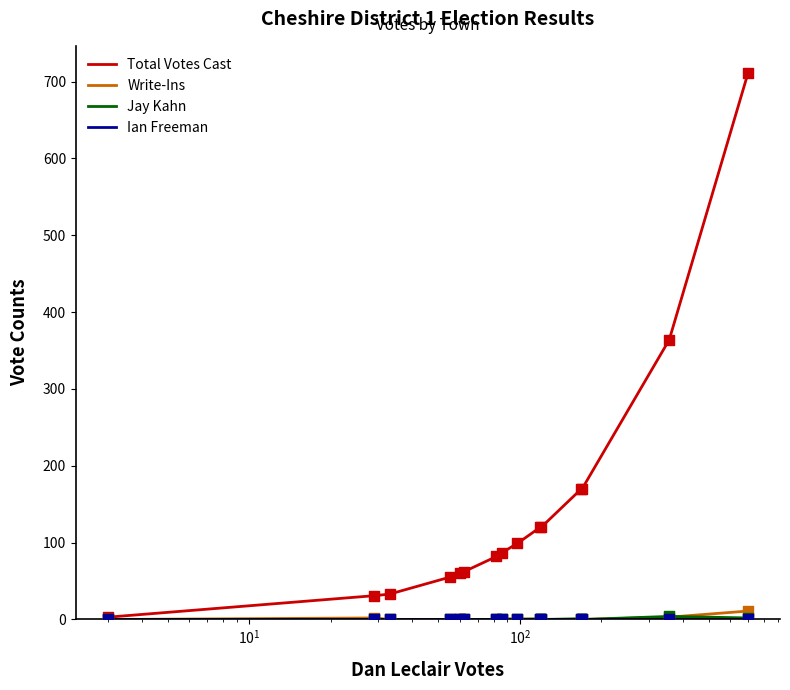

Which series has the largest range (max minus min)?

Total Votes Cast